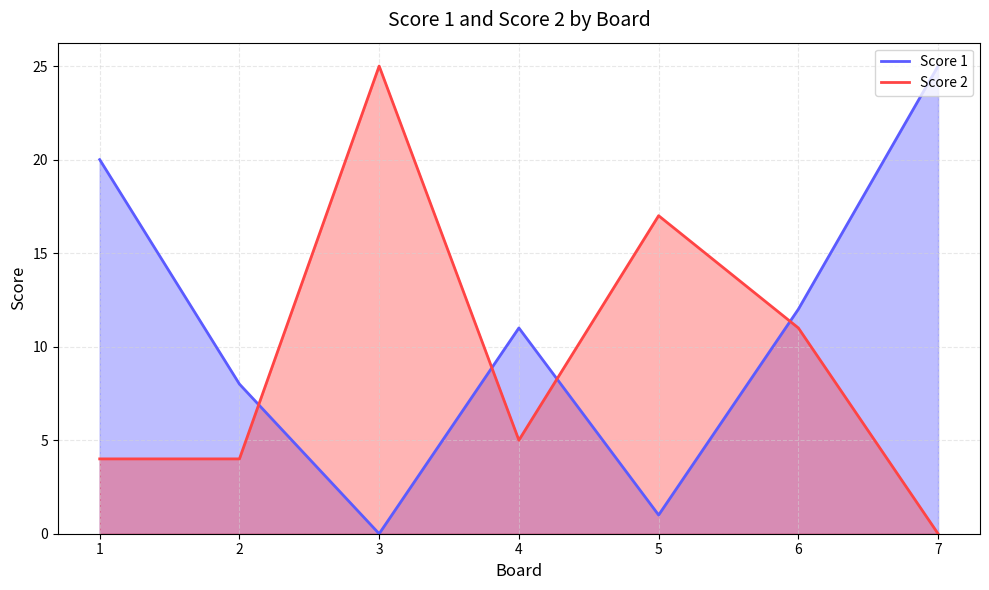

At how many categories does at least one series exceed 24?

2